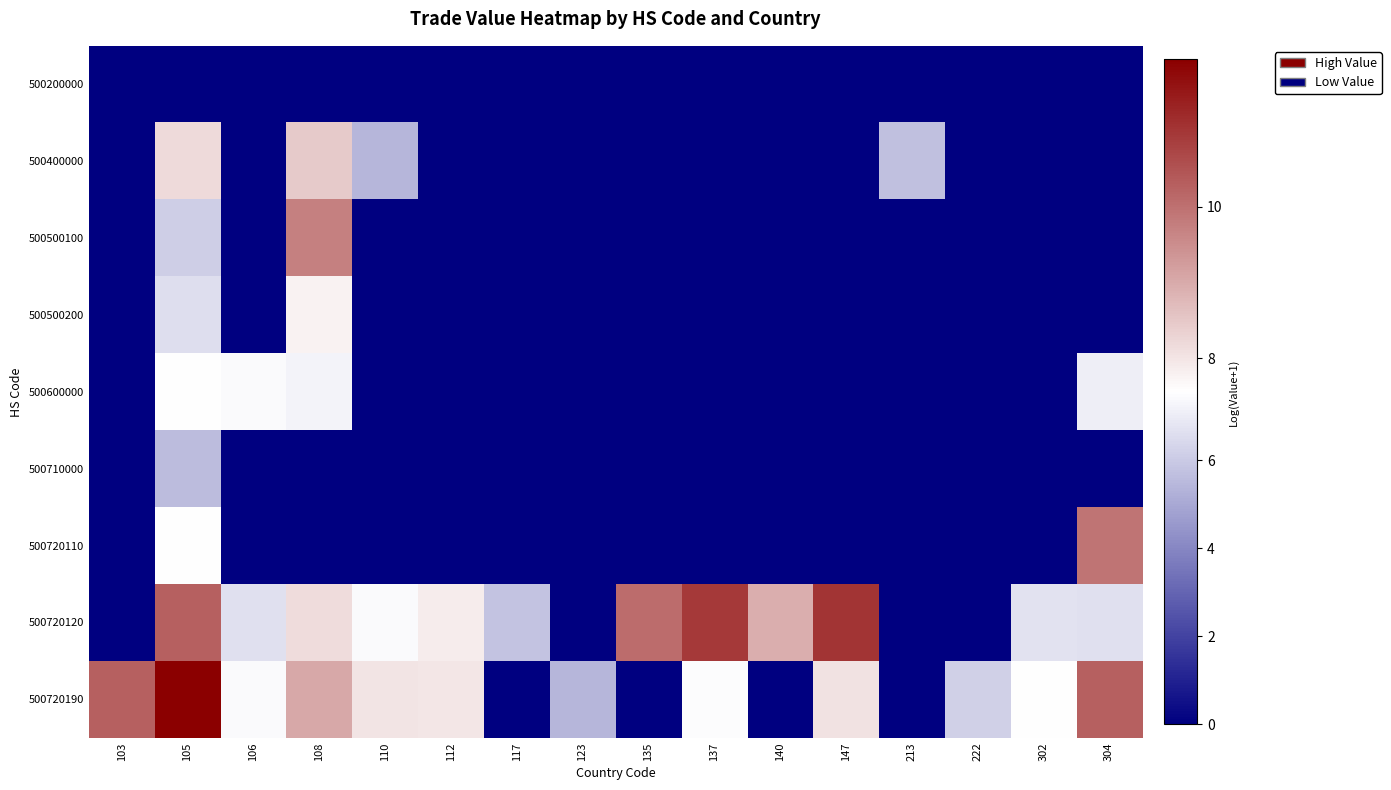

Which series has the widest spread of values?

500720190